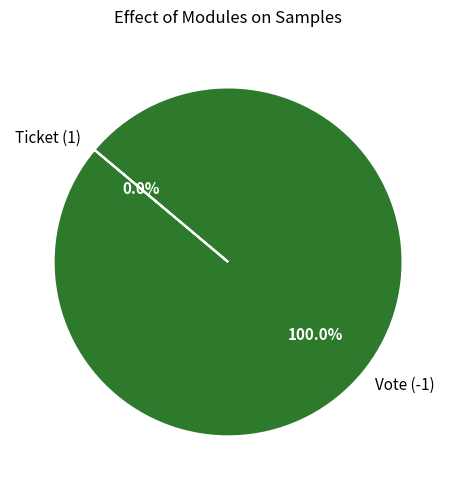

How many segments does this pie chart have?

2